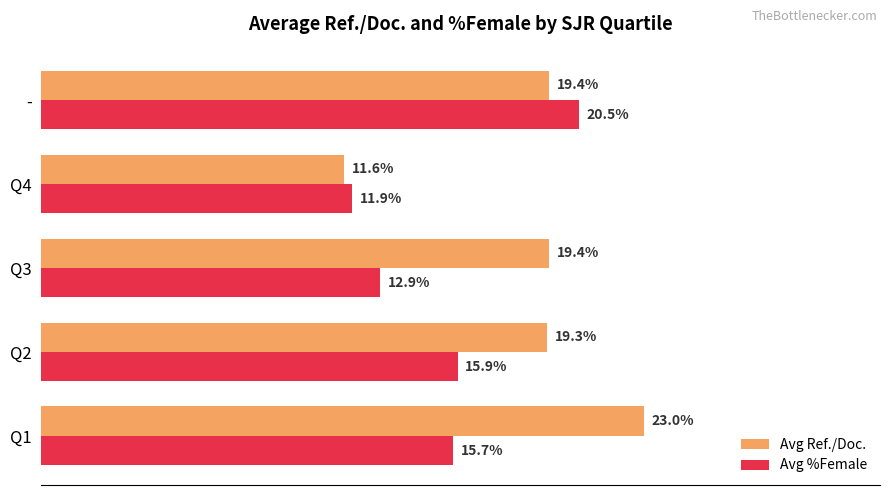

Between Q1 and Q2, which series saw the biggest shift?

Avg Ref./Doc.